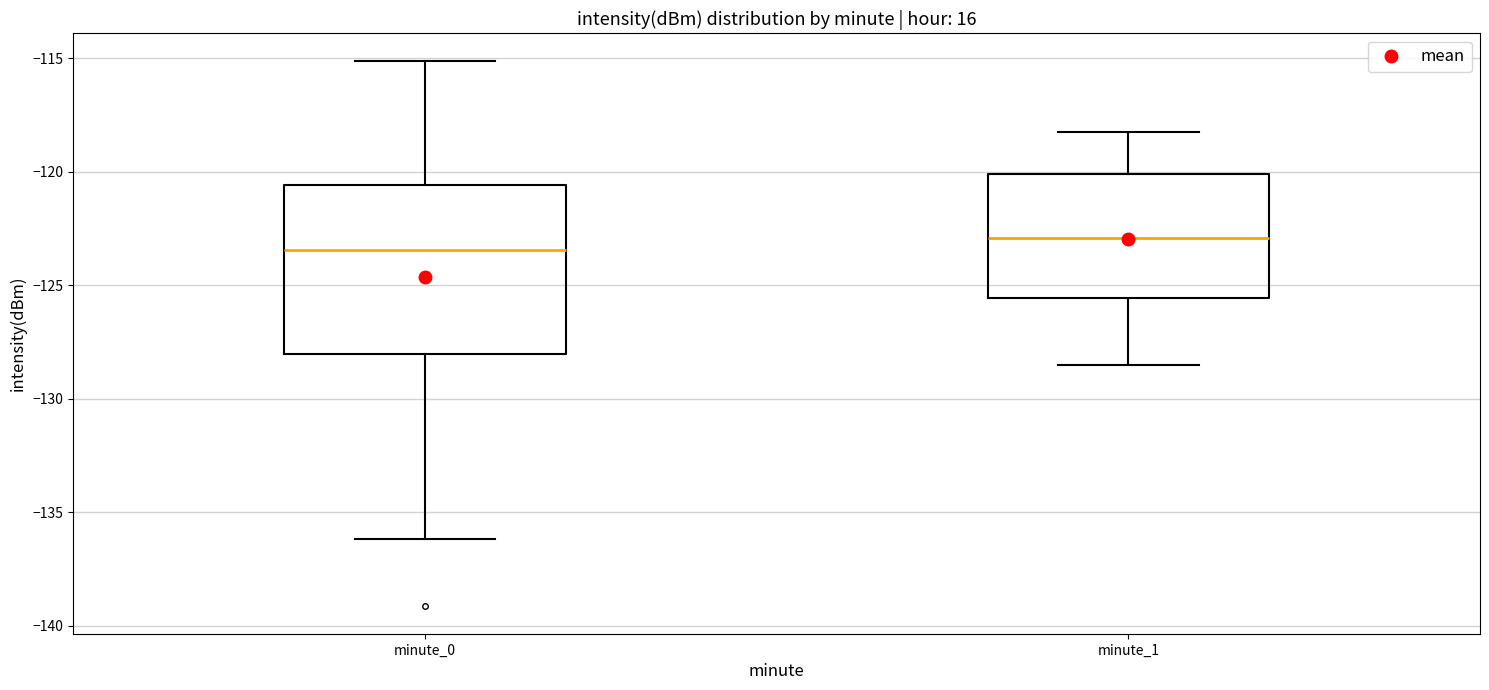

Where is the upper edge of the box for minute_0 on the y-axis? The values are not printed on the chart, so give them approximately, as read against the axis.

-120.5